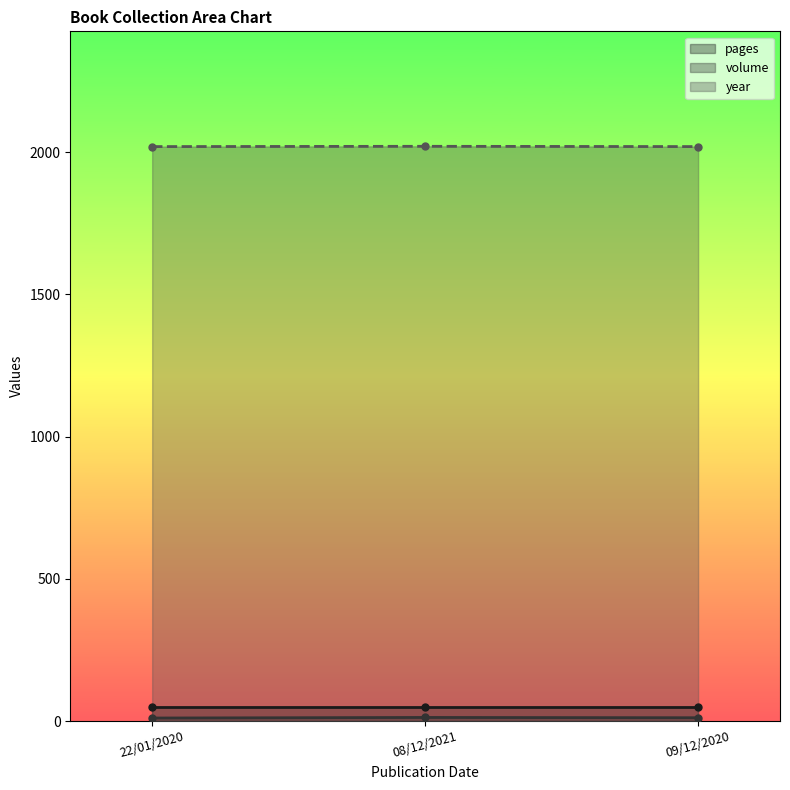

What position from the right is 09/12/2020?

1